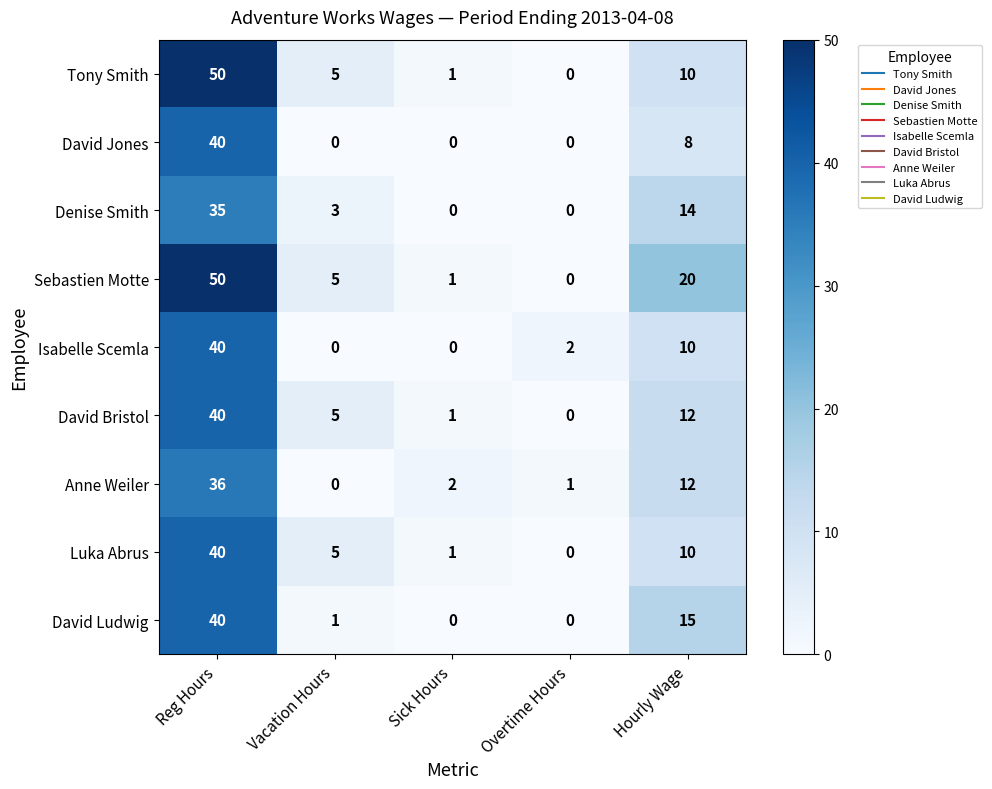

Which series changed the most between Vacation Hours and Hourly Wage?

Sebastien Motte